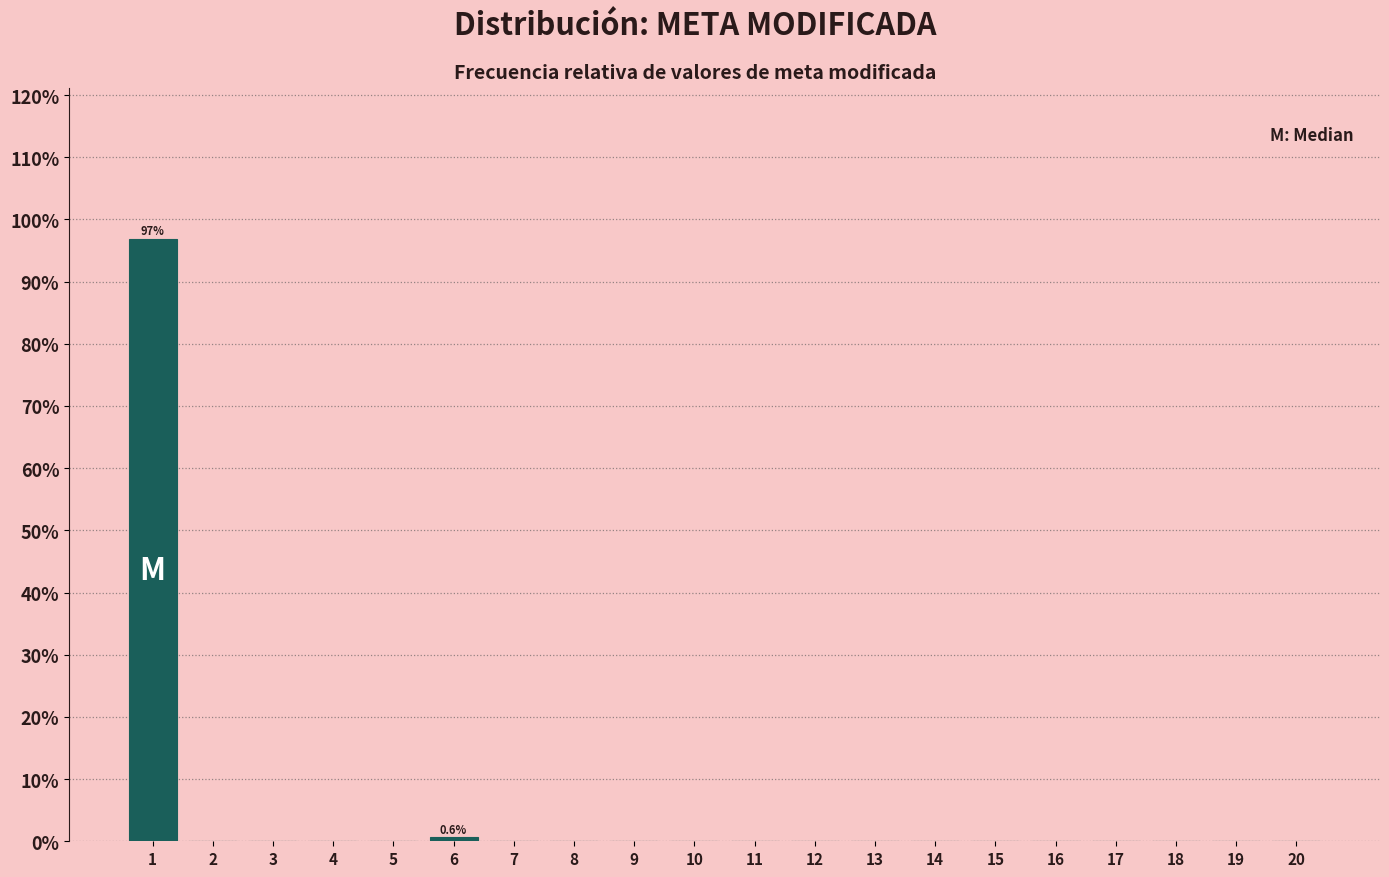

Over which range of the x-axis is the bar tallest?

0.5 to 1.5